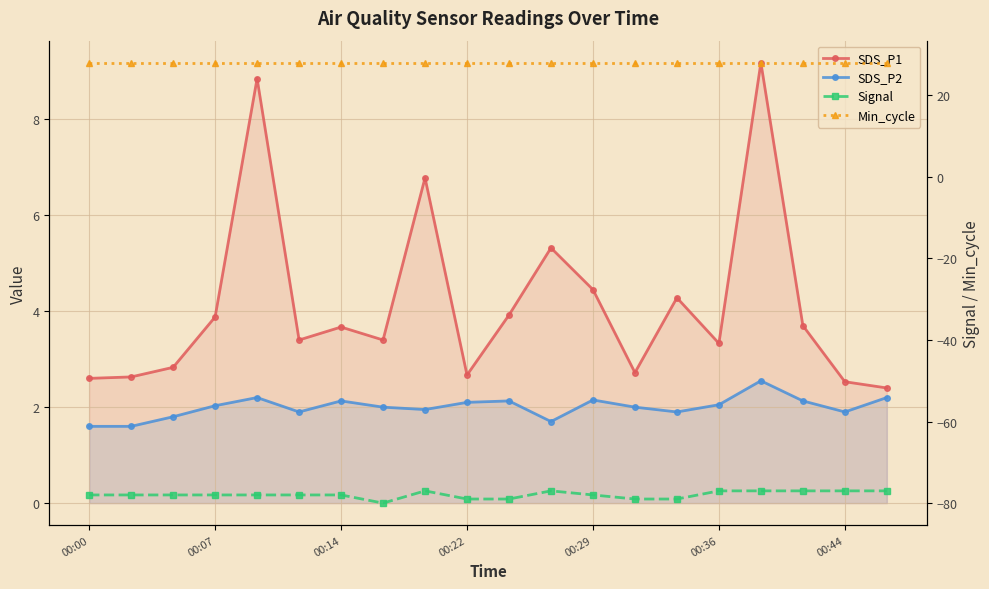

Is it true that SDS_P1 equals 3.3 at 00:36?

True